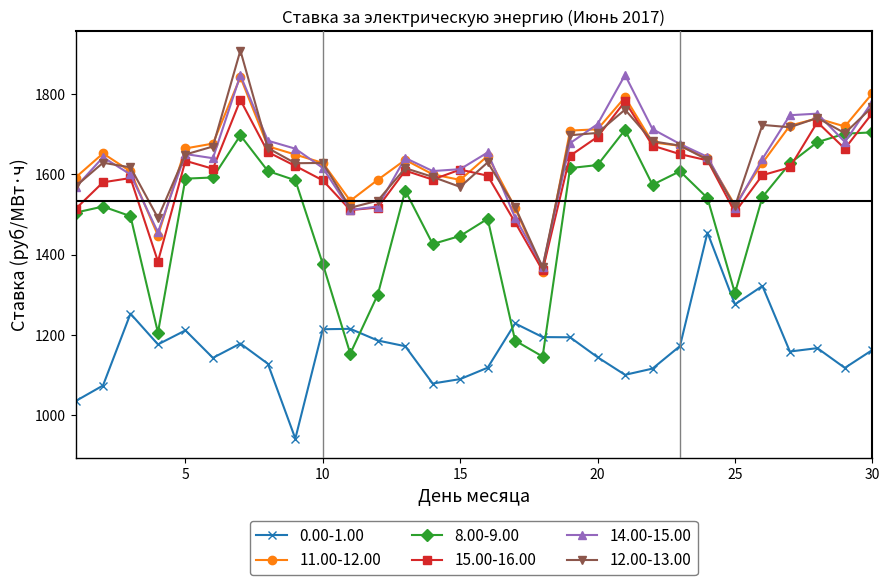

What is the smallest value displayed?

941.8